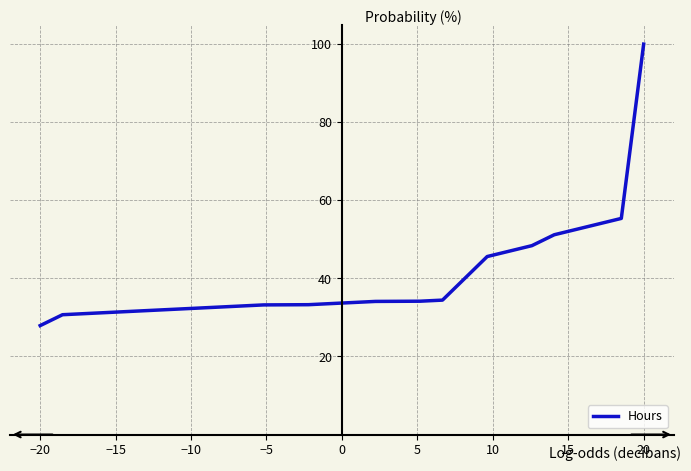

What is the maximum value shown in the chart?

100.0